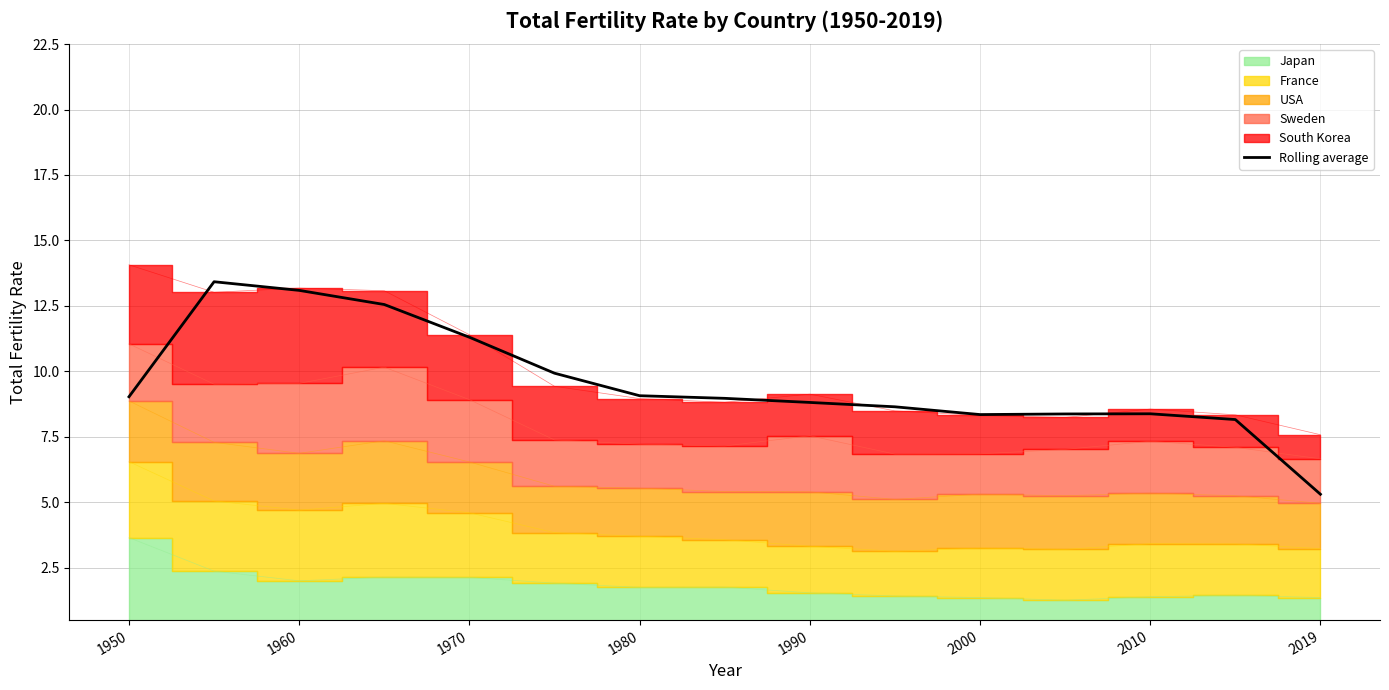

What is the minimum value shown in the chart?

5.3